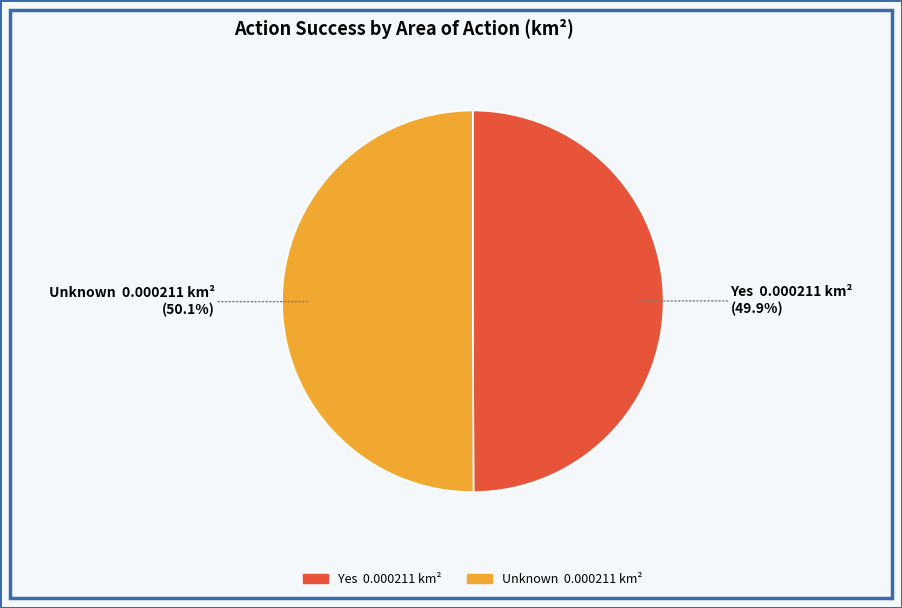

To the nearest percent, what percentage of the pie is Yes?

50%